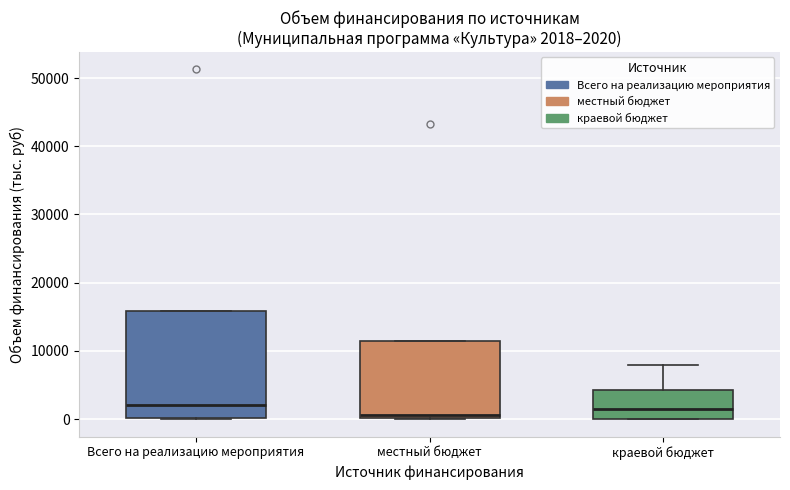

Which box is the tallest, from its lower edge to its upper edge?

Всего на реализацию мероприятия